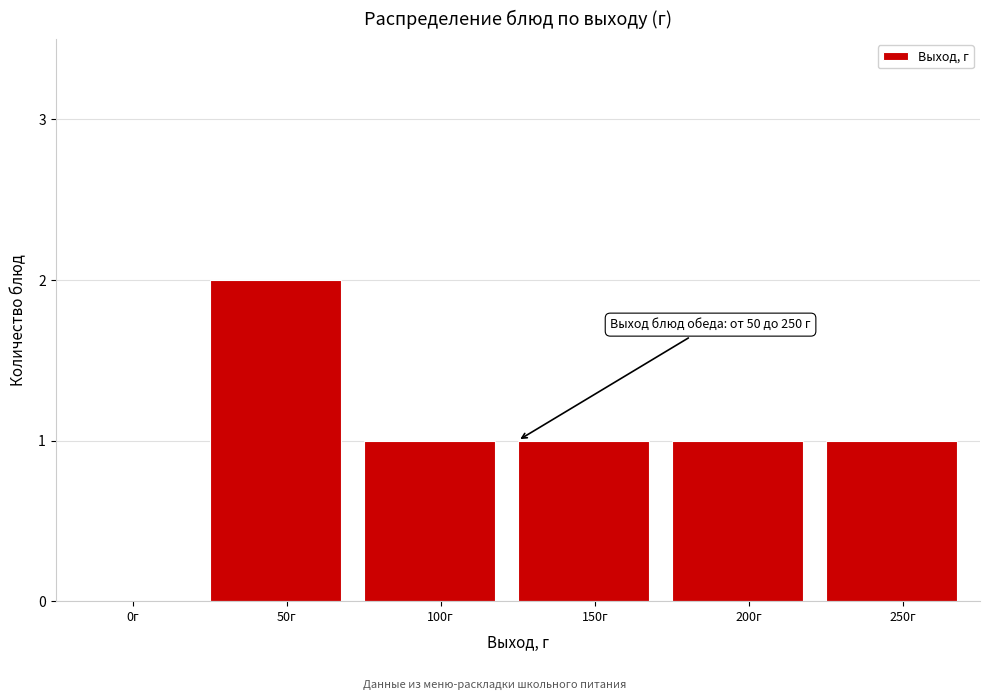

Reading left to right, what are all the values shown in this chart?

0г=0	50г=2	100г=1	150г=1	200г=1	250г=1